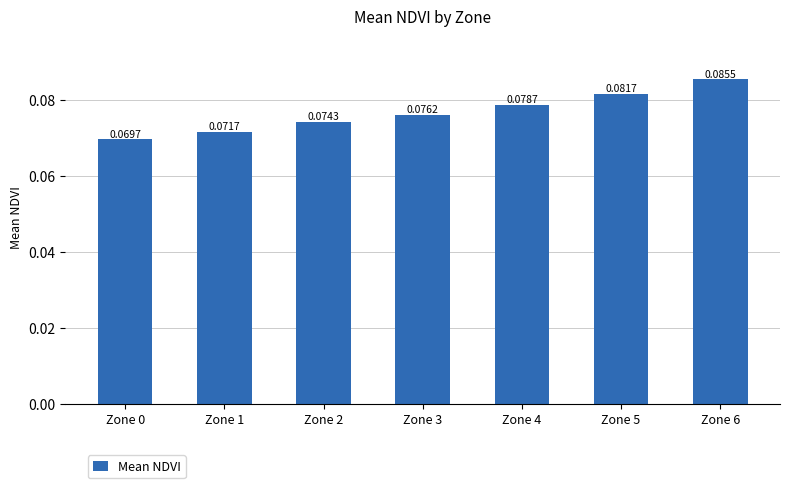

Is it true that the value at Zone 6 is 0.2?

False